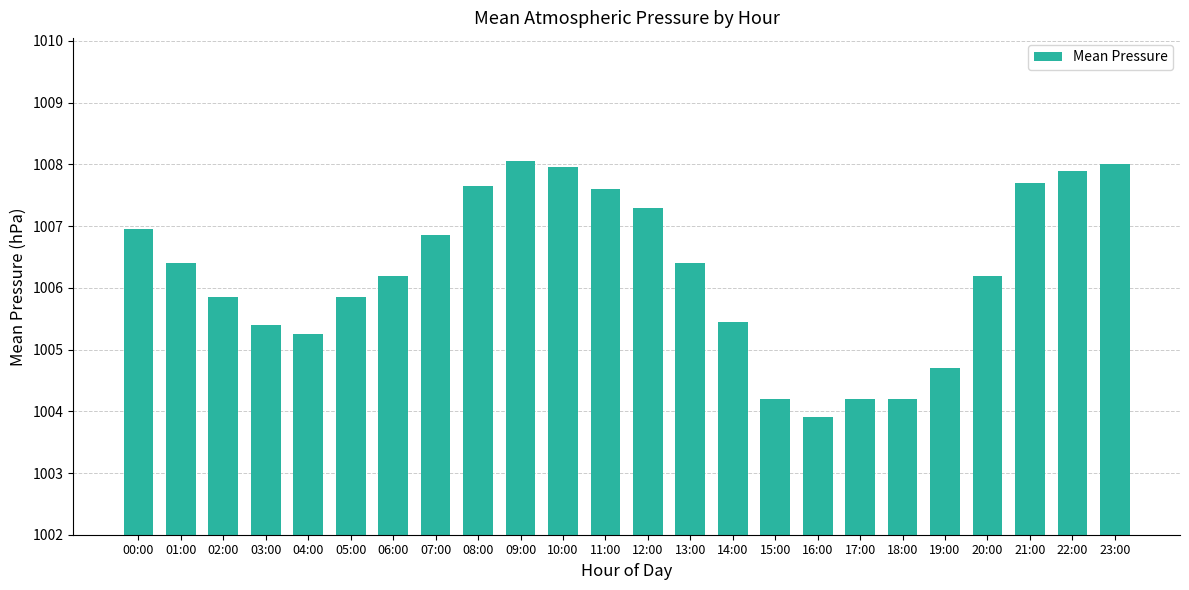

What is the change in value from 16:00 to 21:00?

+3.8